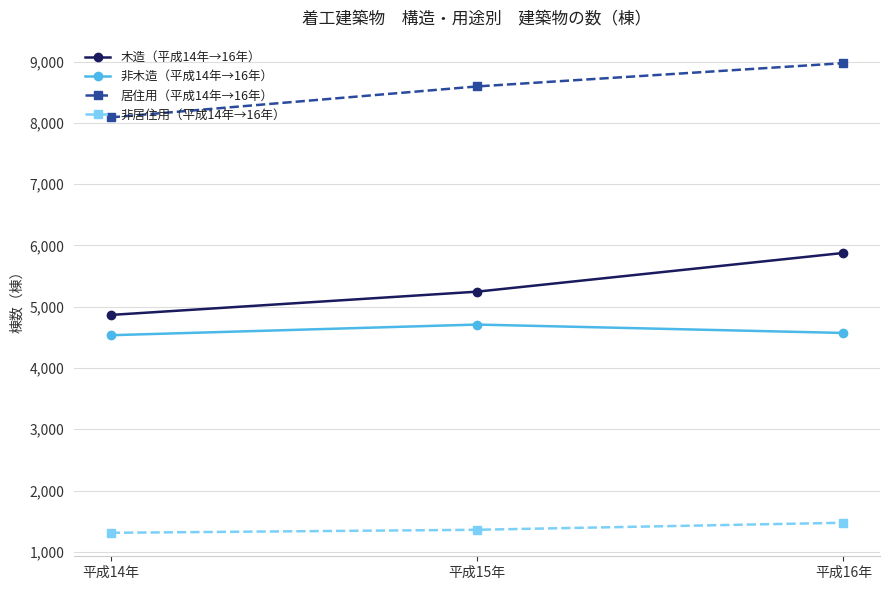

At how many categories does at least one series exceed 6038?

3